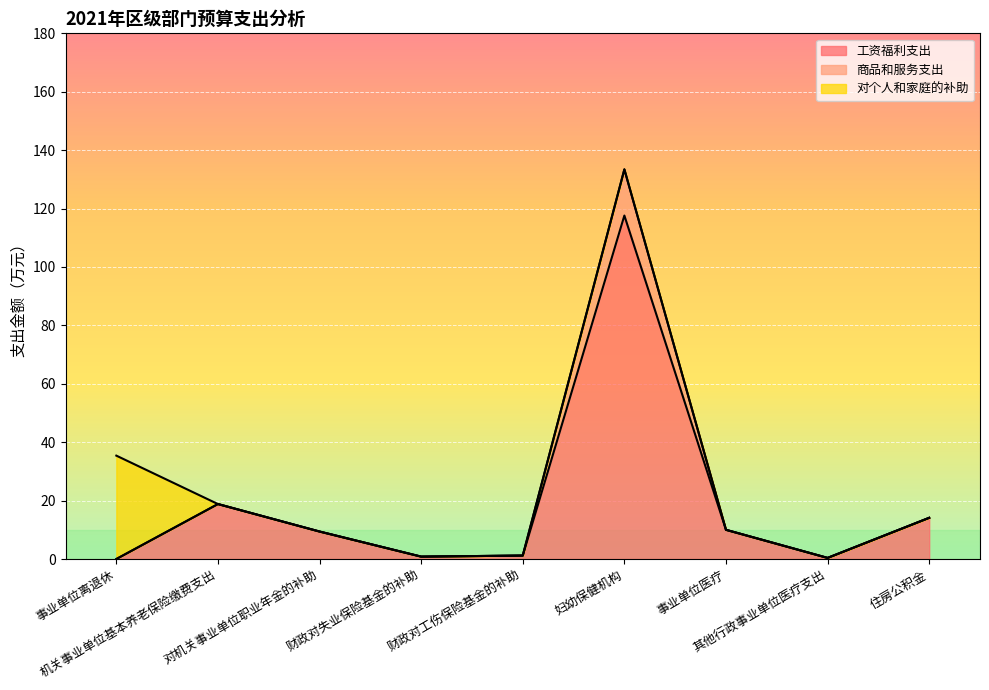

The value of 工资福利支出 at 住房公积金 is 14.1. True or false?

True